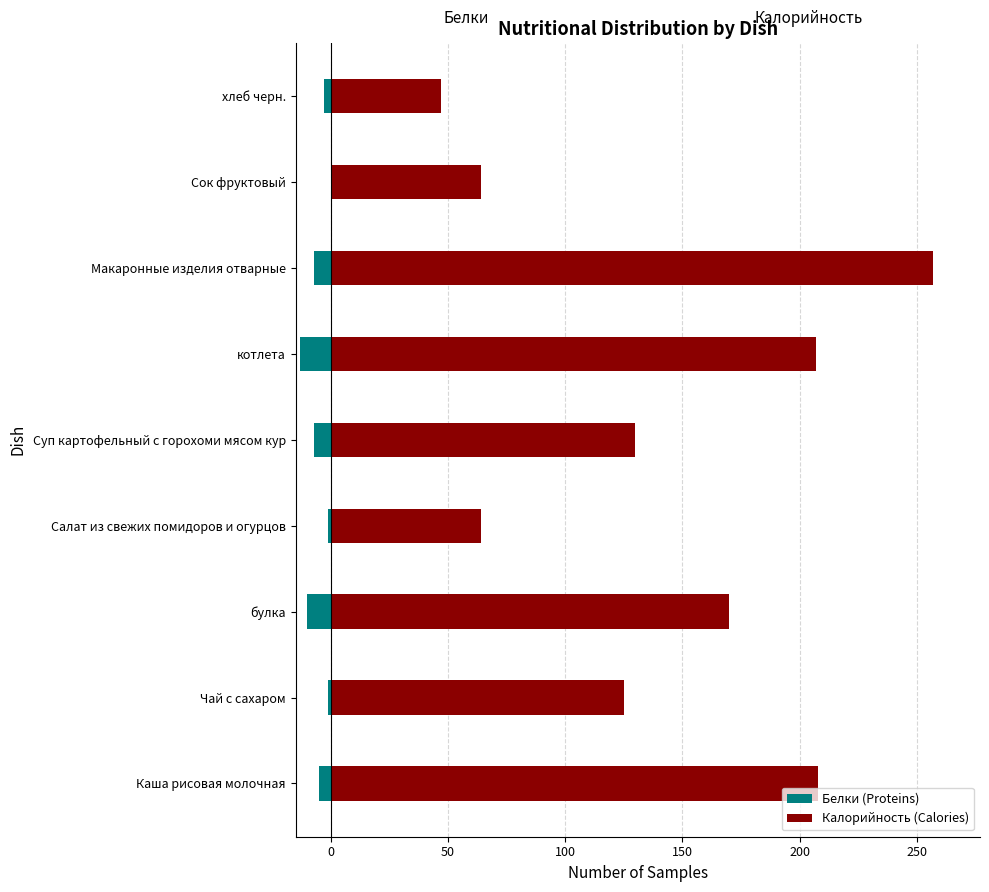

Read the Белки (Proteins) value at Суп картофельный с горохоми мясом кур.

-7